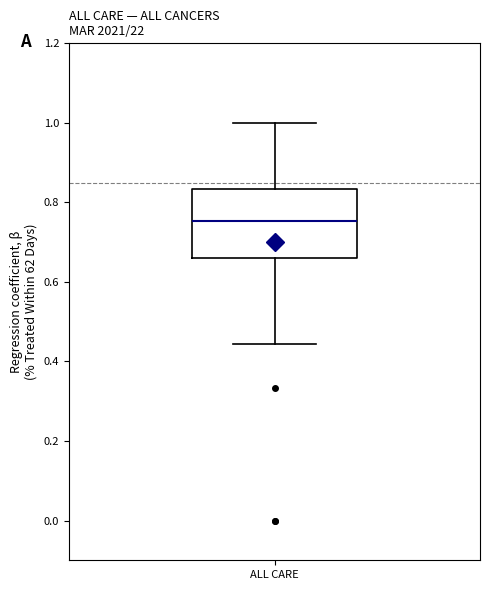

Read this box plot against the y-axis: the position of the median line, the range covered by the box, and the ends of both whiskers. The values are not printed on the chart, so give them approximately, as read against the axis.

median 0.76, box 0.66 to 0.84, whiskers 0.44 to 1.00